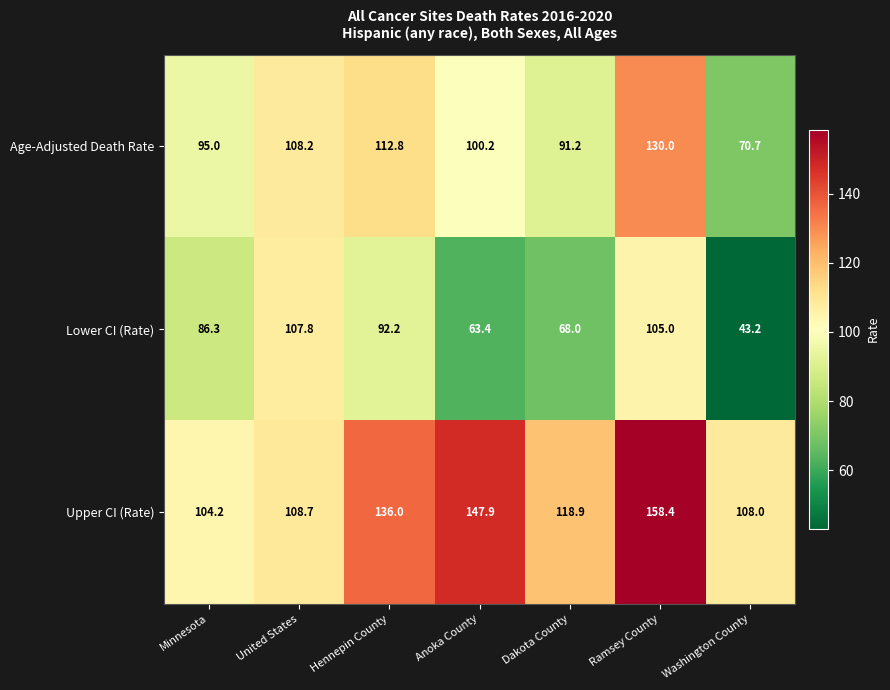

What is the approximate value of Age-Adjusted Death Rate at Dakota County?

91.2